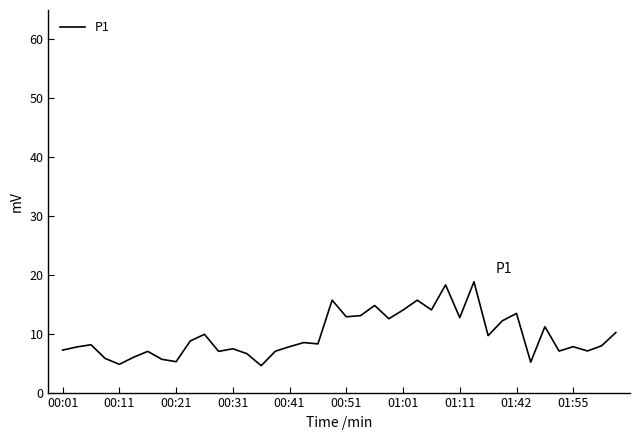

What is the minimum value shown in the chart?

4.6